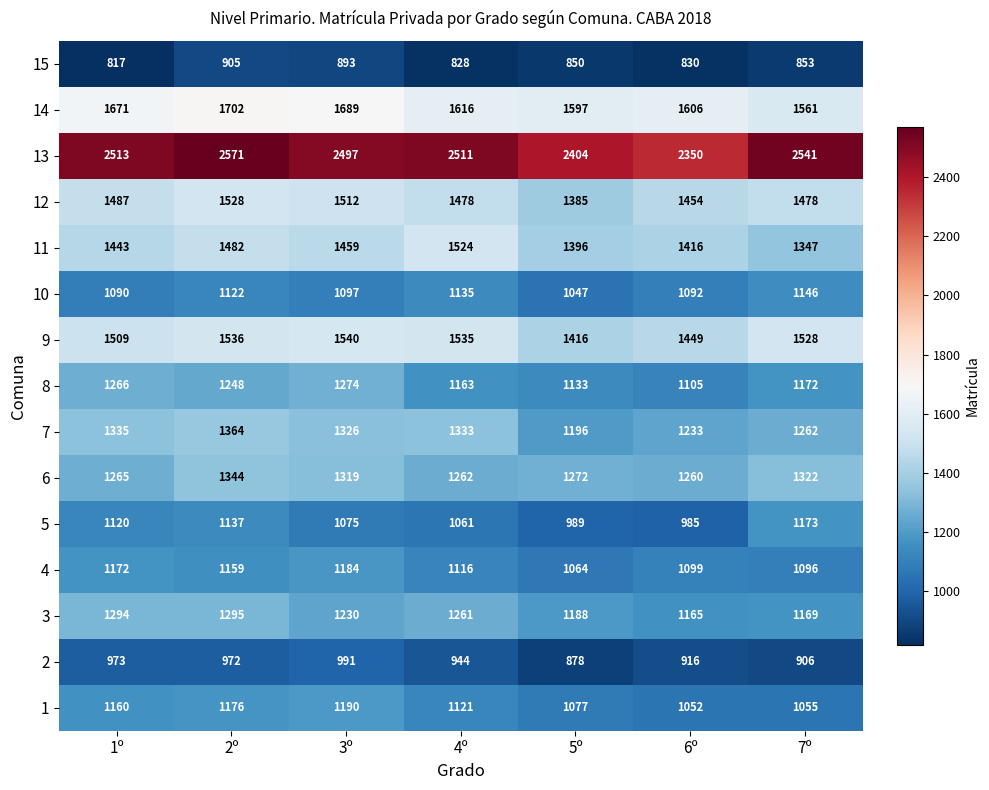

What is the approximate value of 6 at 2º, to the nearest 5?

1345